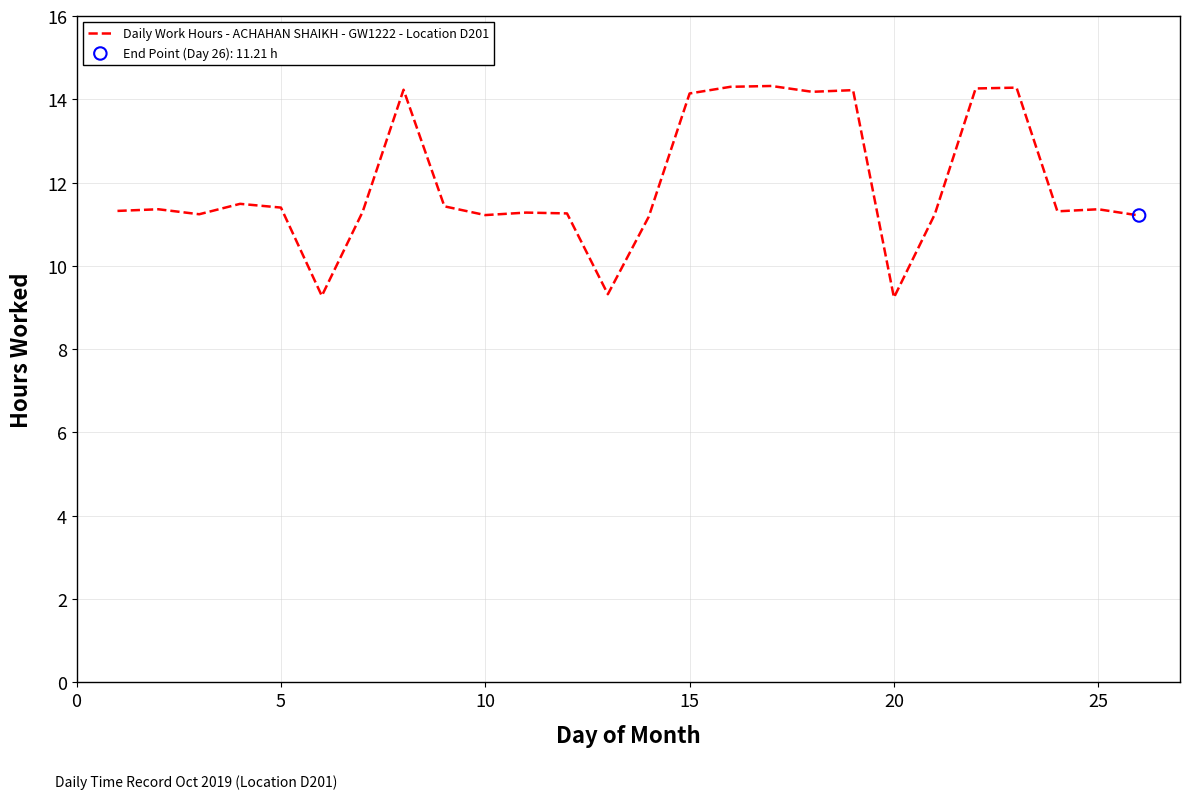

What is the maximum value shown in the chart?

14.3